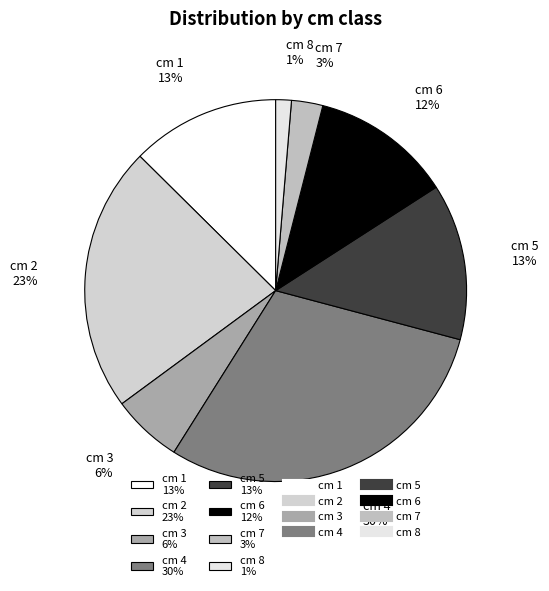

Is there a majority slice in this chart?

No